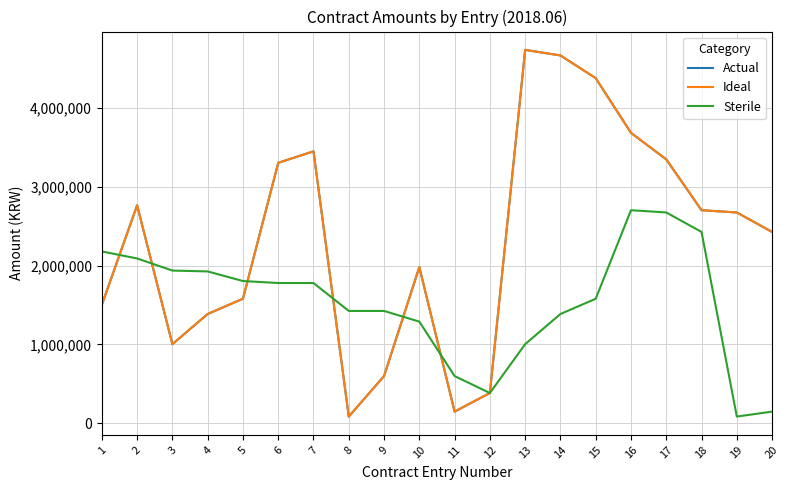

Does the chart display data point markers on the line(s)?

No